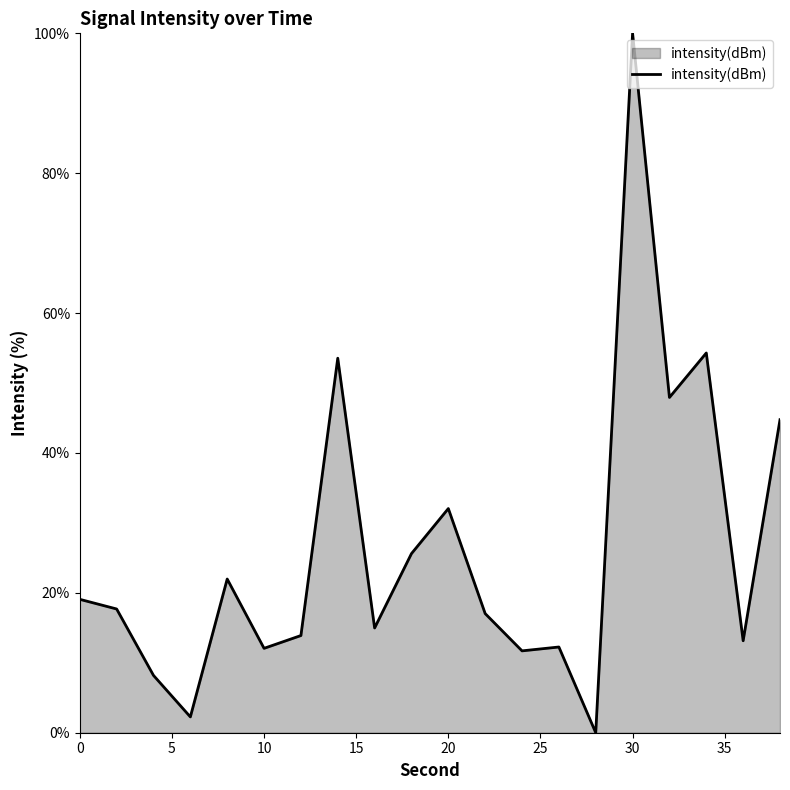

What is the greatest value displayed?

100.0